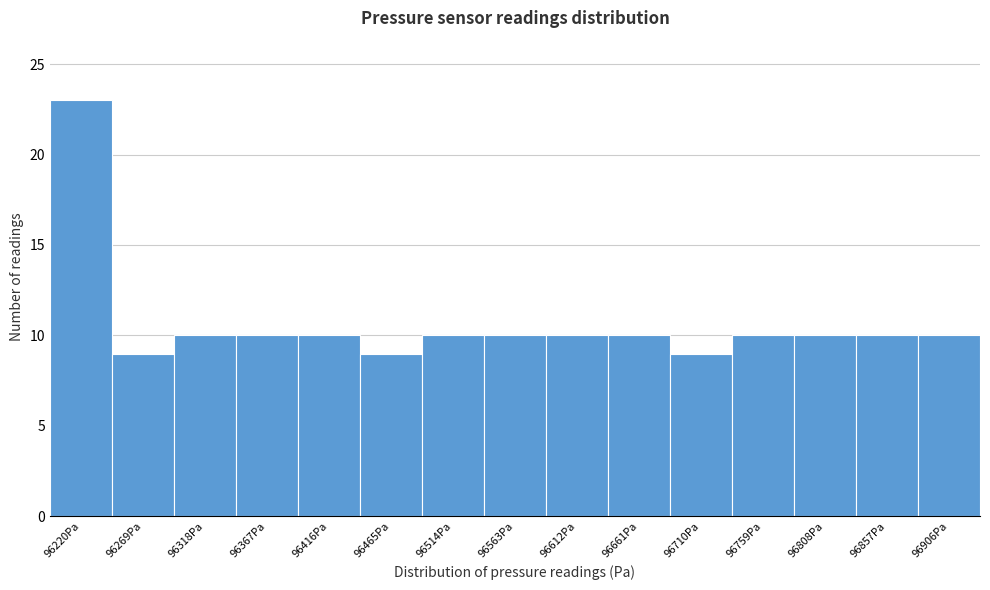

Reading left to right, list all the values displayed in this chart.

23	9	10	10	10	9	10	10	10	10	9	10	10	10	10